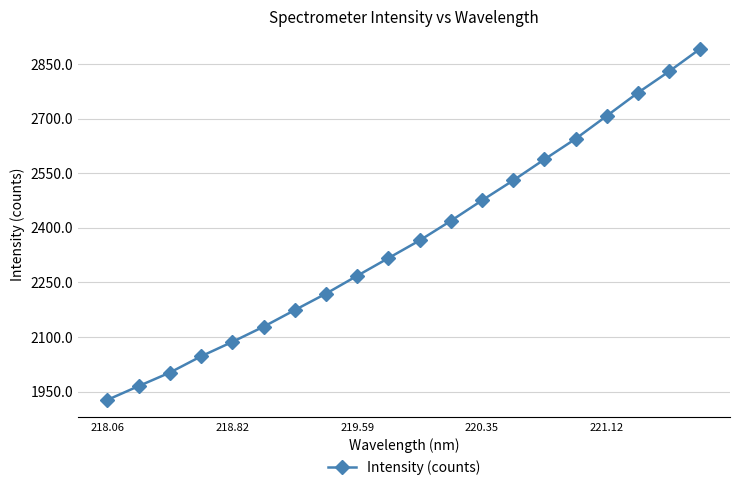

What is the difference between the second highest and second lowest values?

864.5